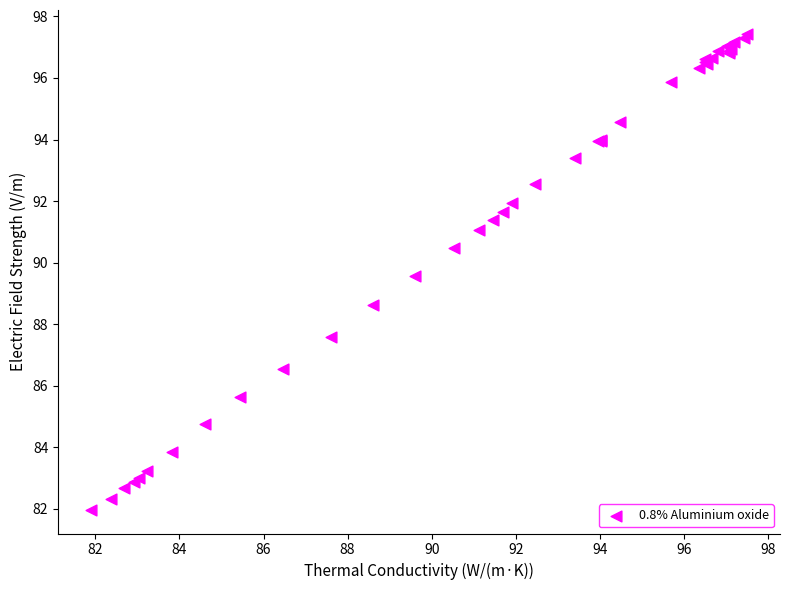

What Y value in the scatter plot is closest to 89?

88.6